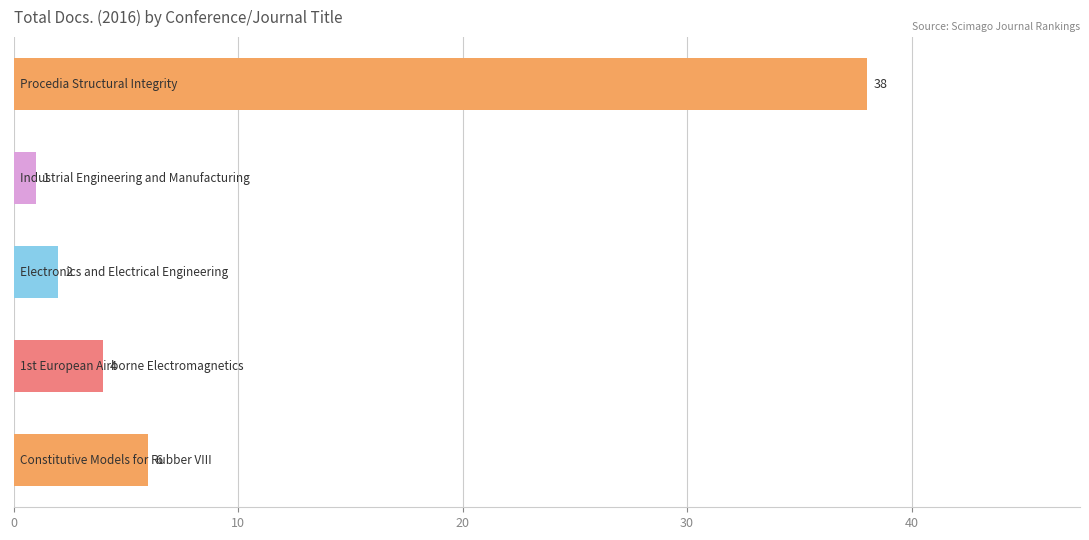

What is the greatest value displayed?

38